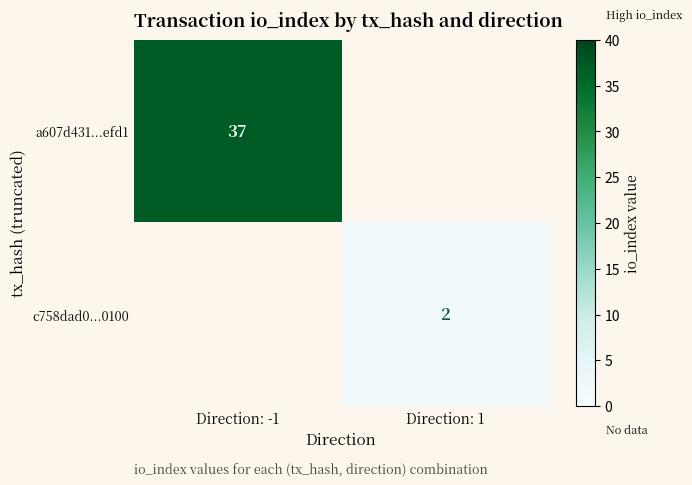

True or false: c758dad0...0100 has a value of 2 at Direction: 1.

True